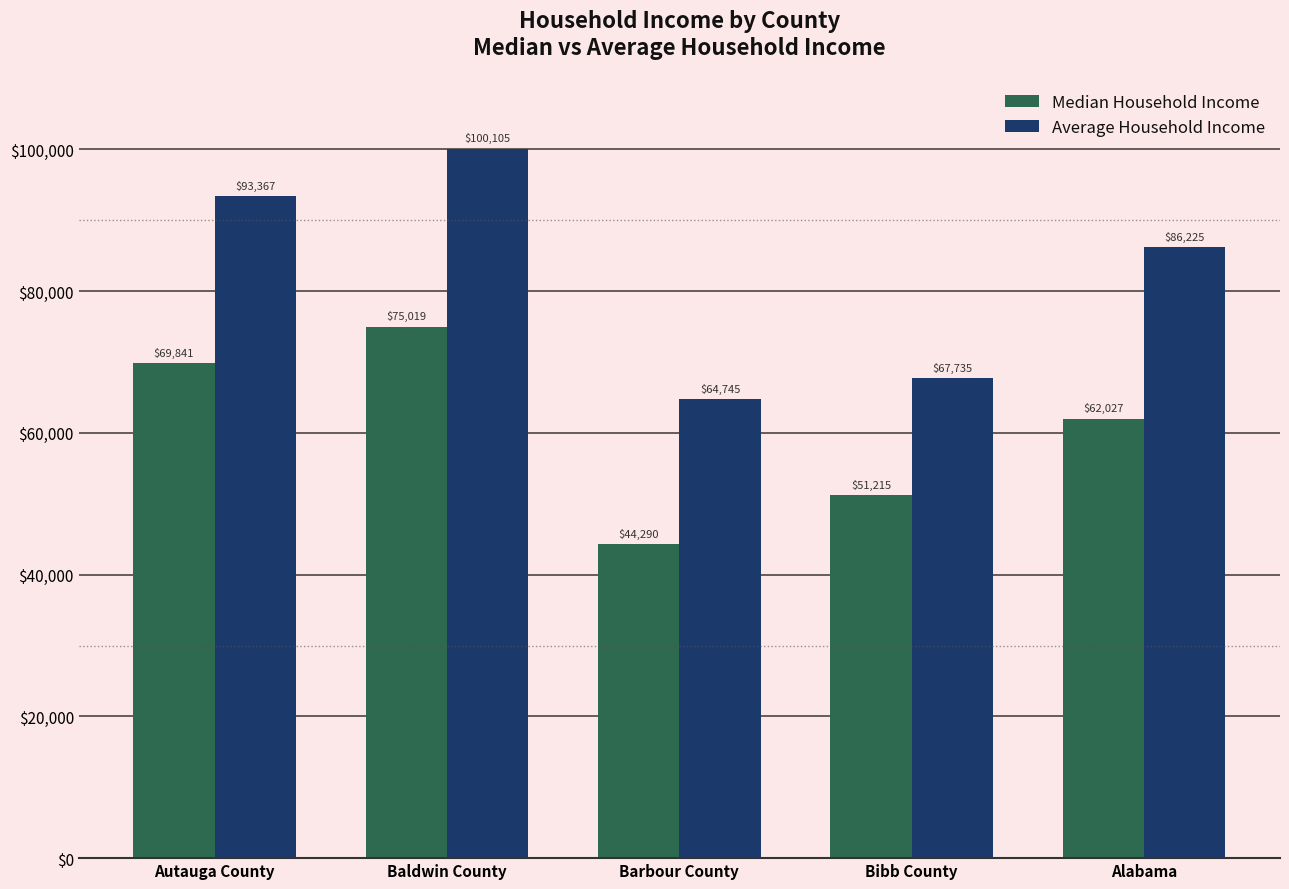

Reading left to right, list all the values displayed in this chart.

Median Household Income: 69841	75019	44290	51215	62027
Average Household Income: 93367	100105	64745	67735	86225